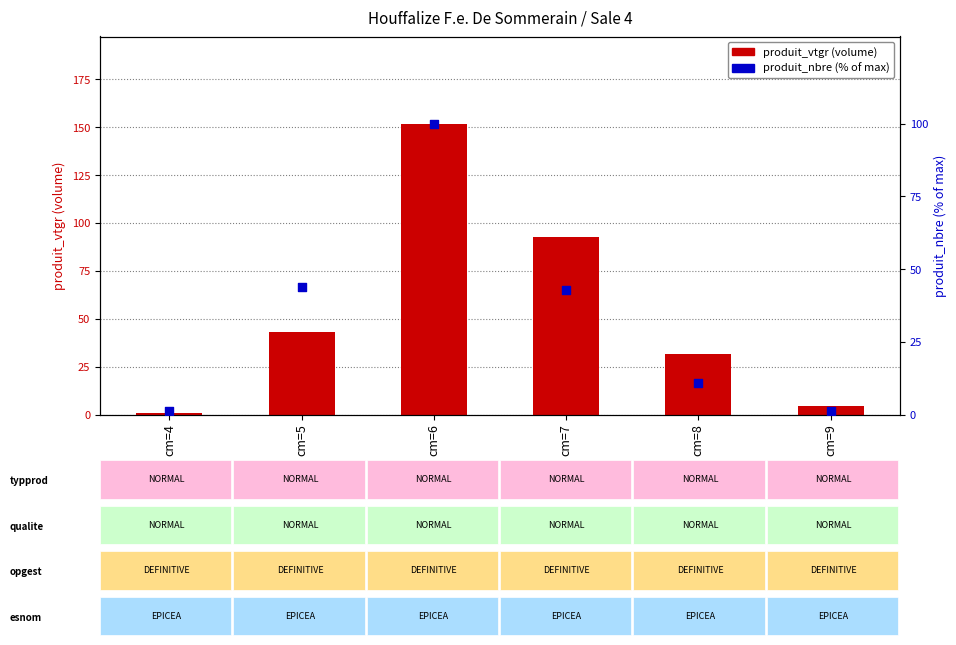

Which series reaches the maximum Y coordinate?

produit_vtgr (volume)